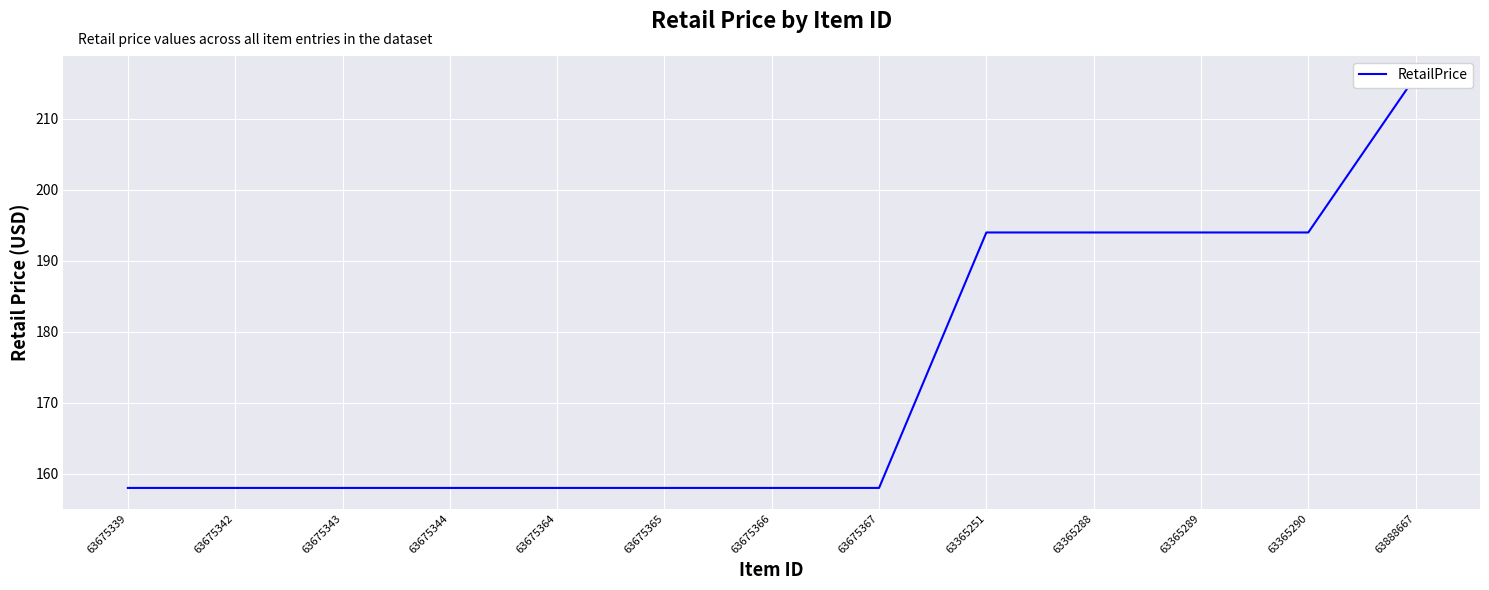

What is the average value?

174